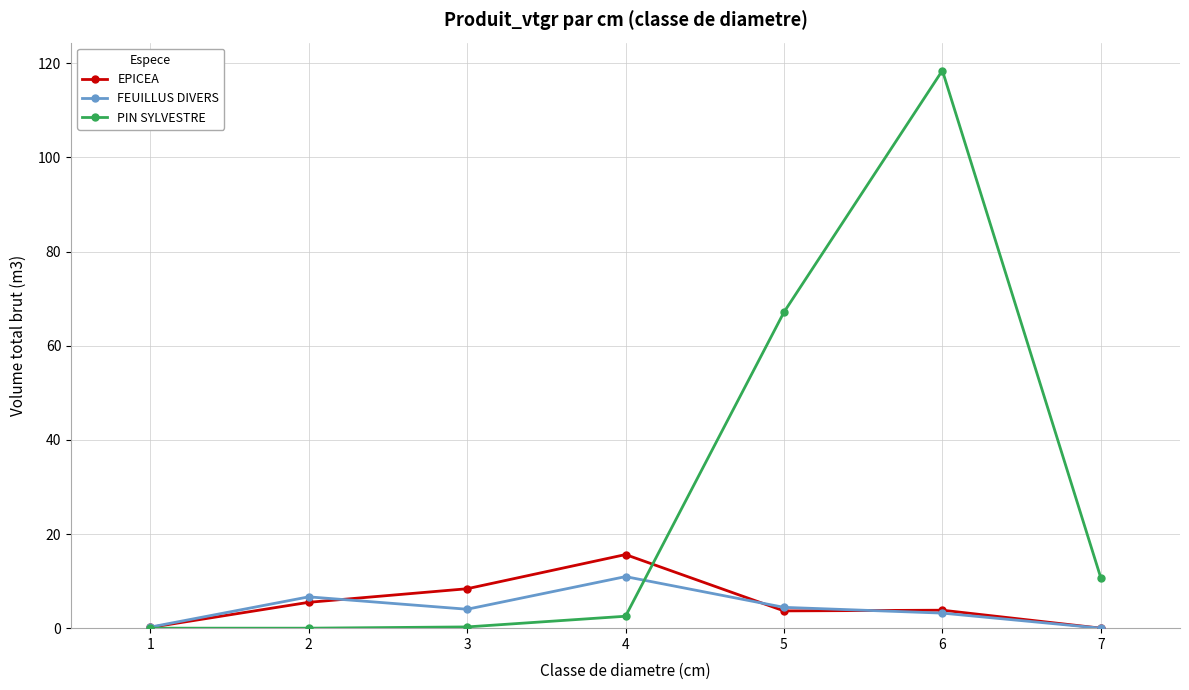

What is the value of the FEUILLUS DIVERS point at the 6th from the left?

3.2